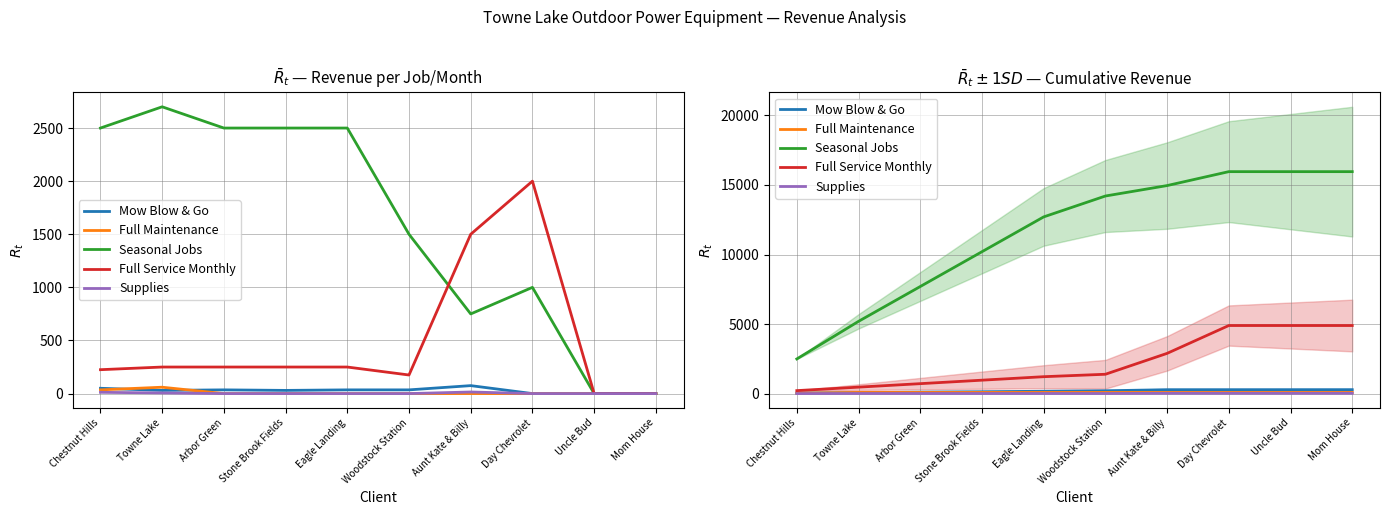

What is the label of the 6th point from the right?

Eagle Landing